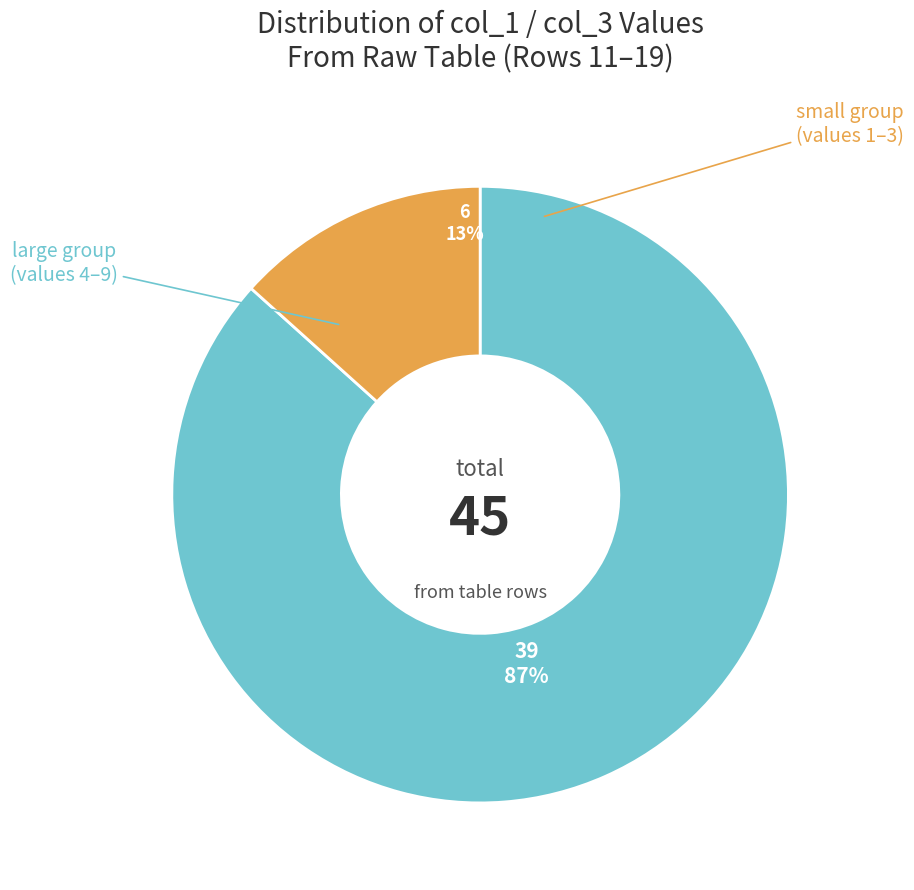

Is there any slice that represents more than half of the pie?

Yes